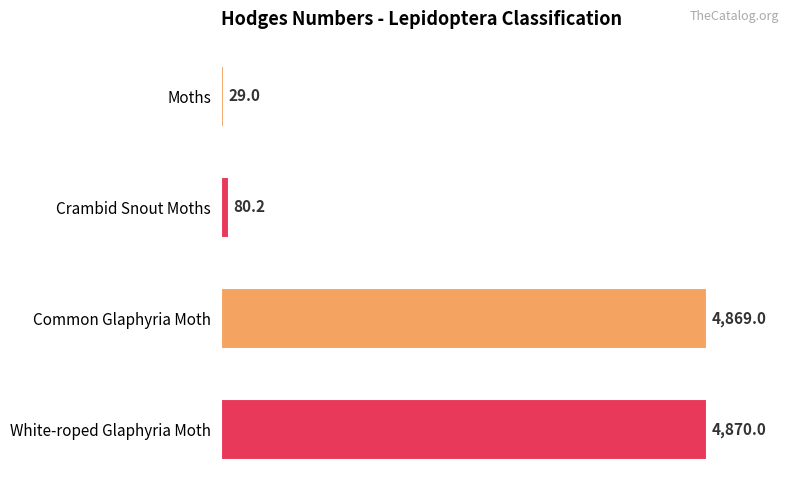

Rank the categories by value from lowest to highest.

Moths, Crambid Snout Moths, Common Glaphyria Moth, White-roped Glaphyria Moth